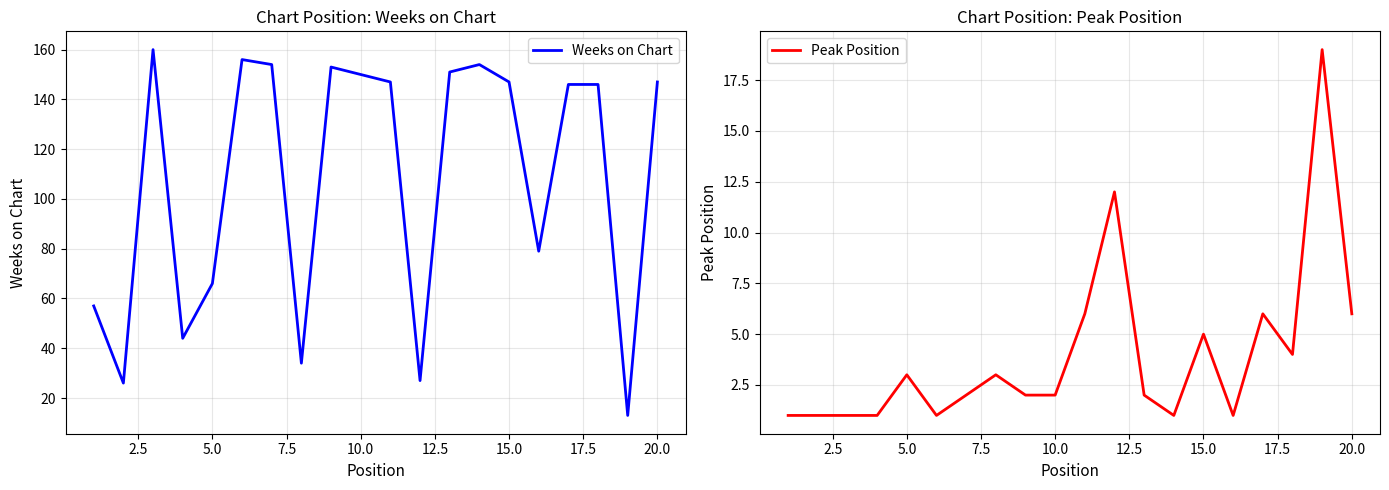

How many values in the Weeks on Chart series exceed 147?

7